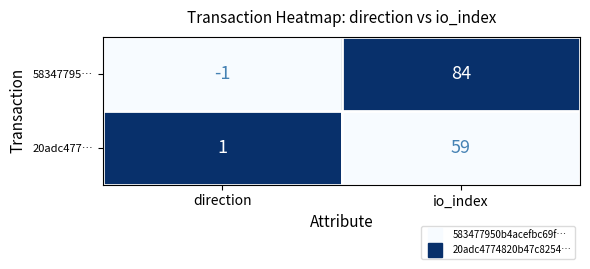

How many negative values does the 58347795… series have?

1